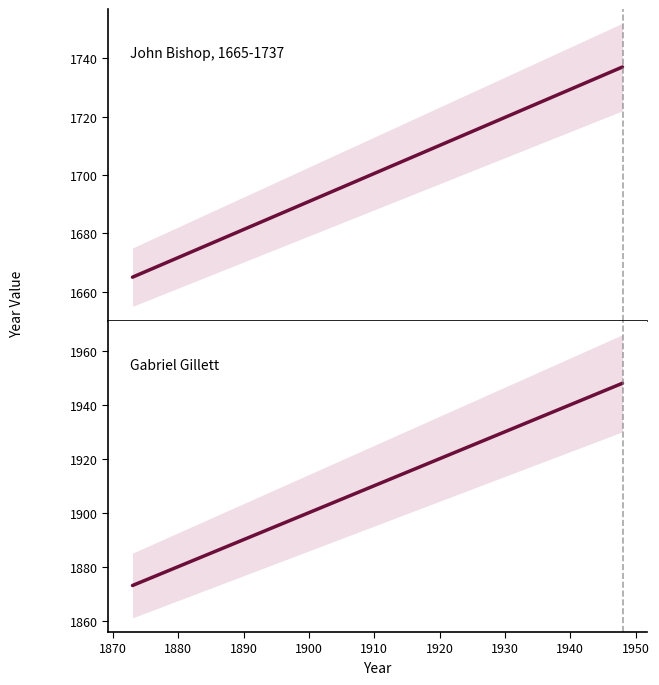

Between 1860 and 1870, which series saw the biggest shift?

Gabriel Gillett